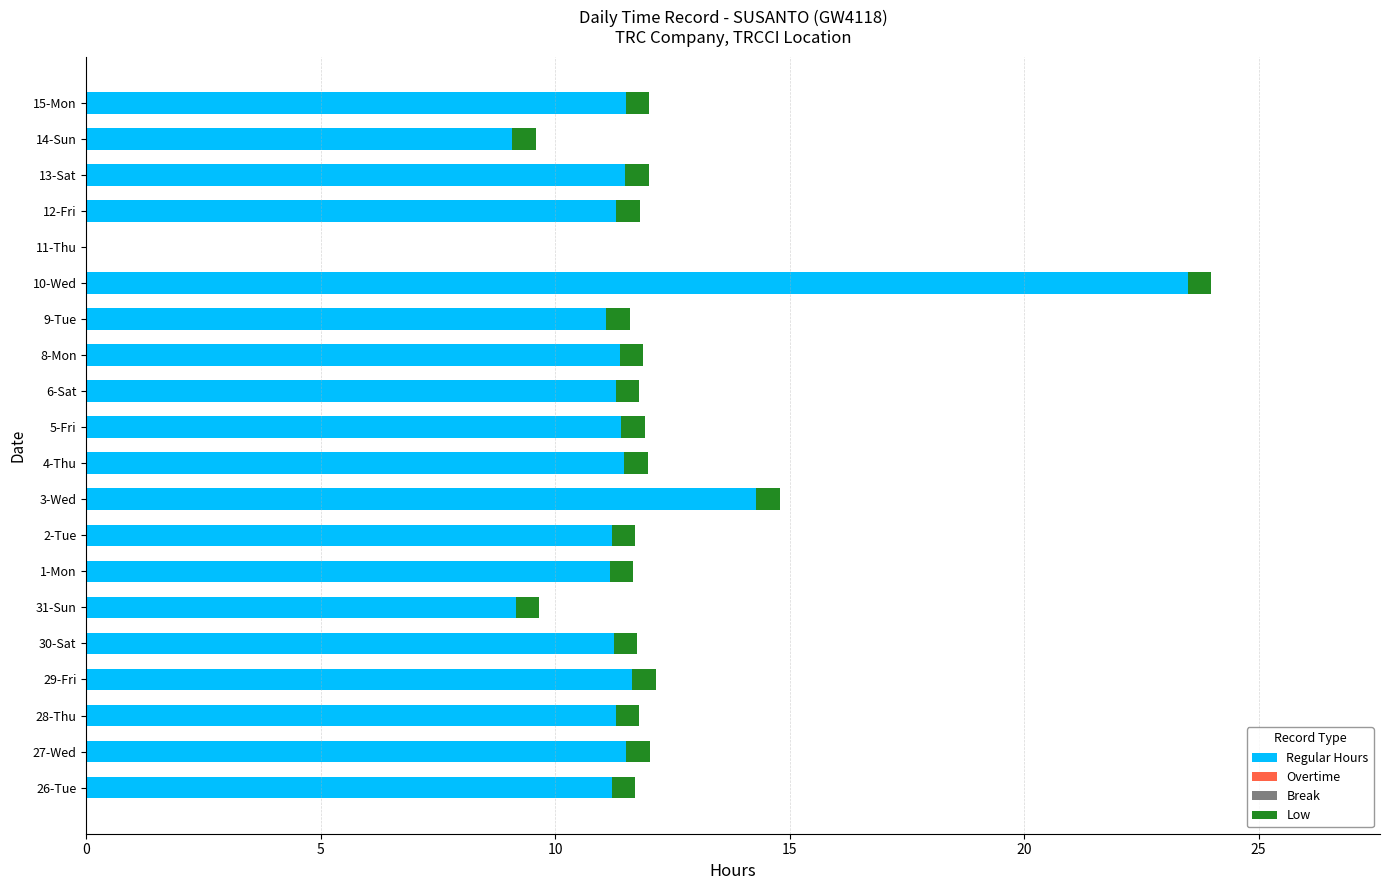

What is the sum of all Regular Hours values?

226.2